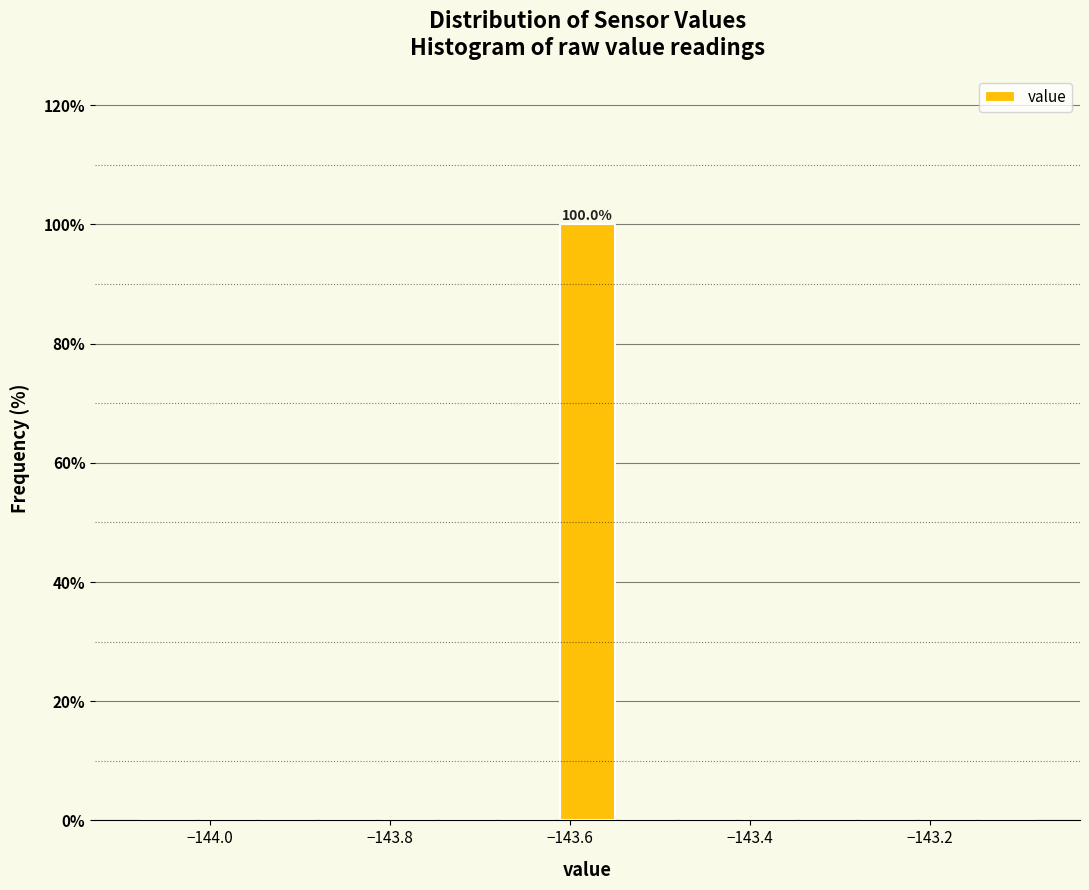

Read against the x-axis, roughly where is the centre of the tallest bar?

-143.58